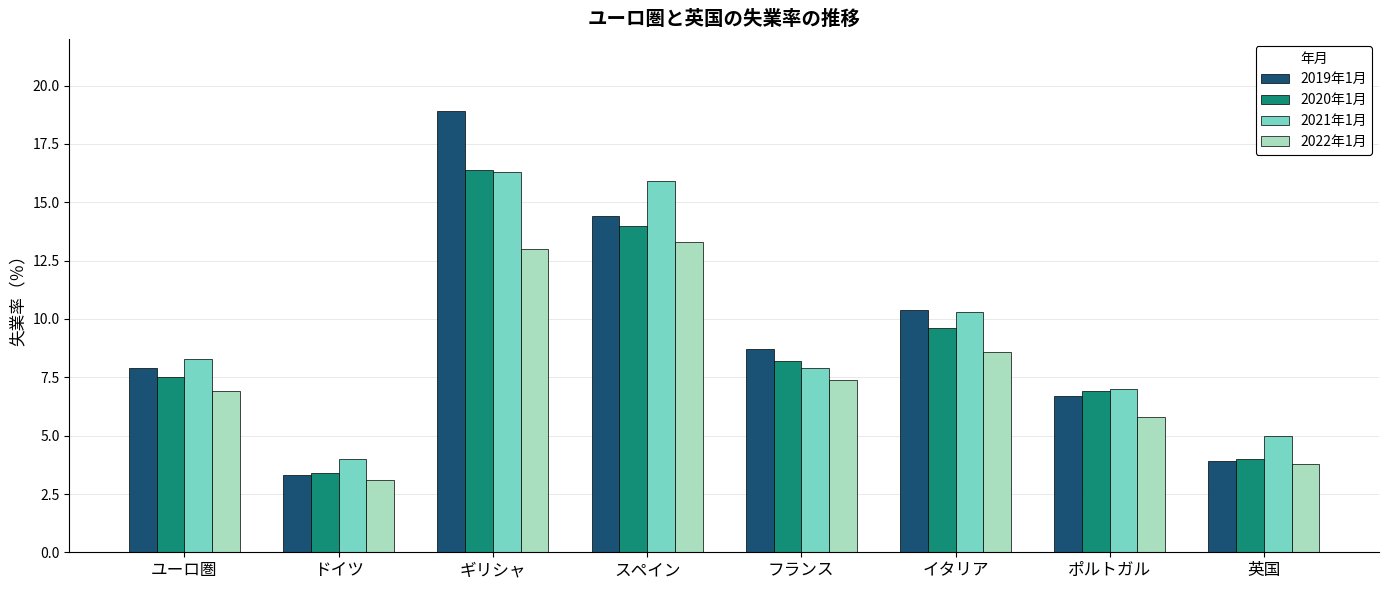

At which category is the sum across all series the highest?

ギリシャ